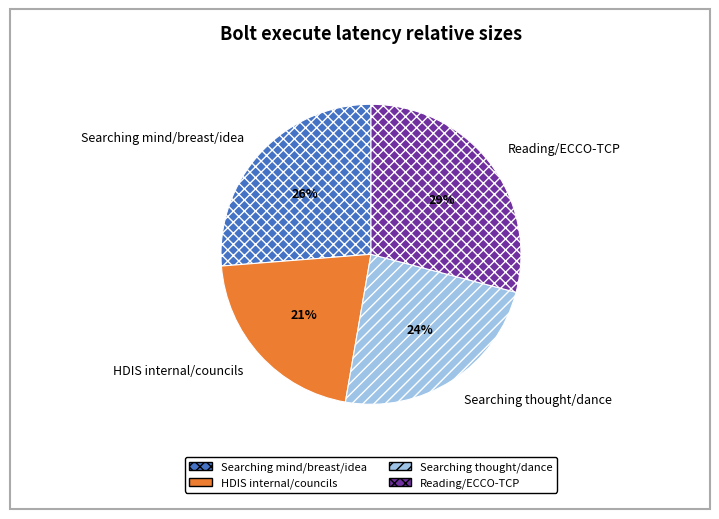

True or false: Reading/ECCO-TCP accounts for 21% of the total.

False